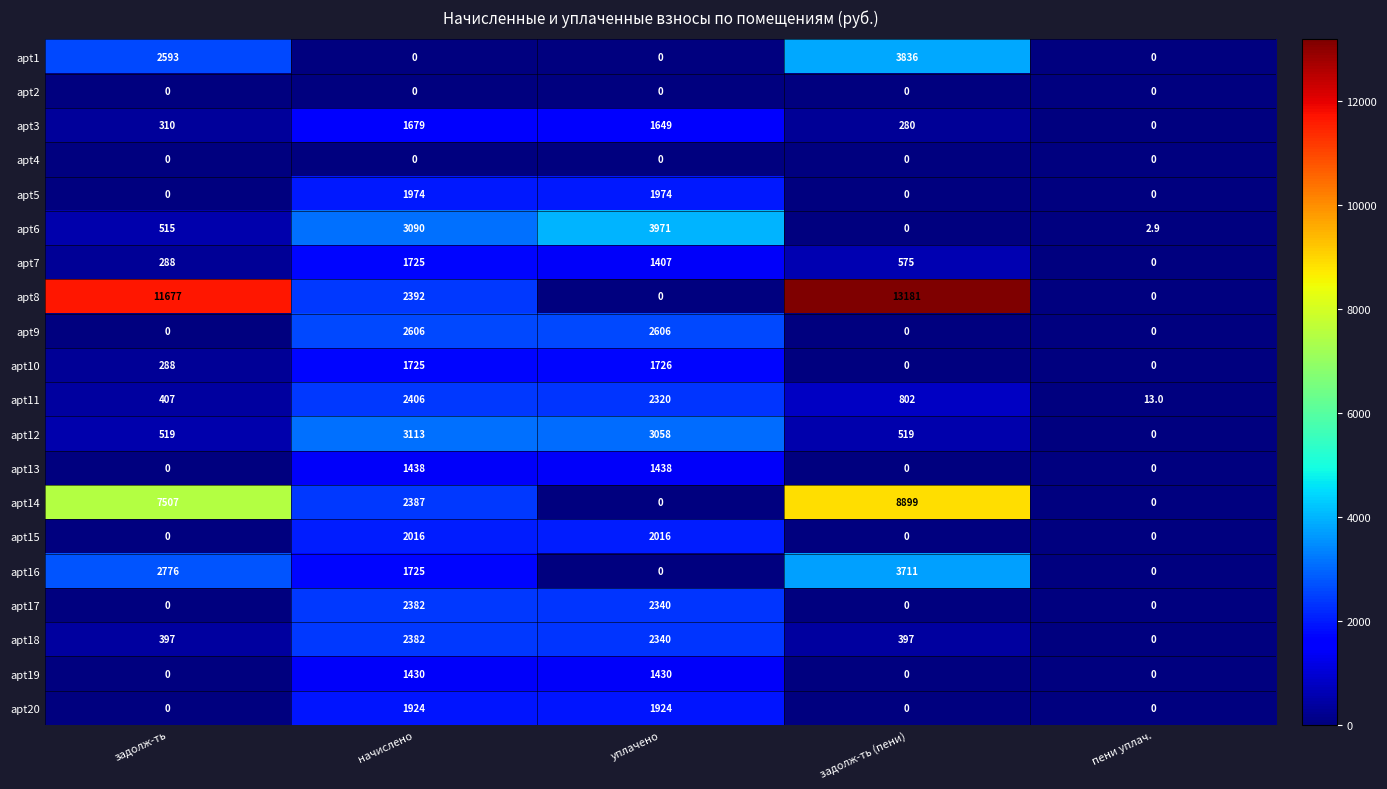

At which category is the sum across all series the highest?

начислено